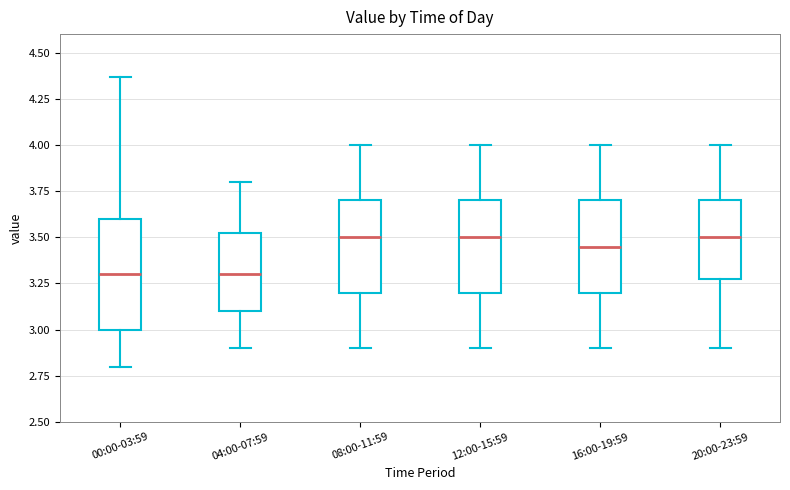

Comparing the boxes themselves (not the whiskers), which one is the tallest?

00:00-03:59